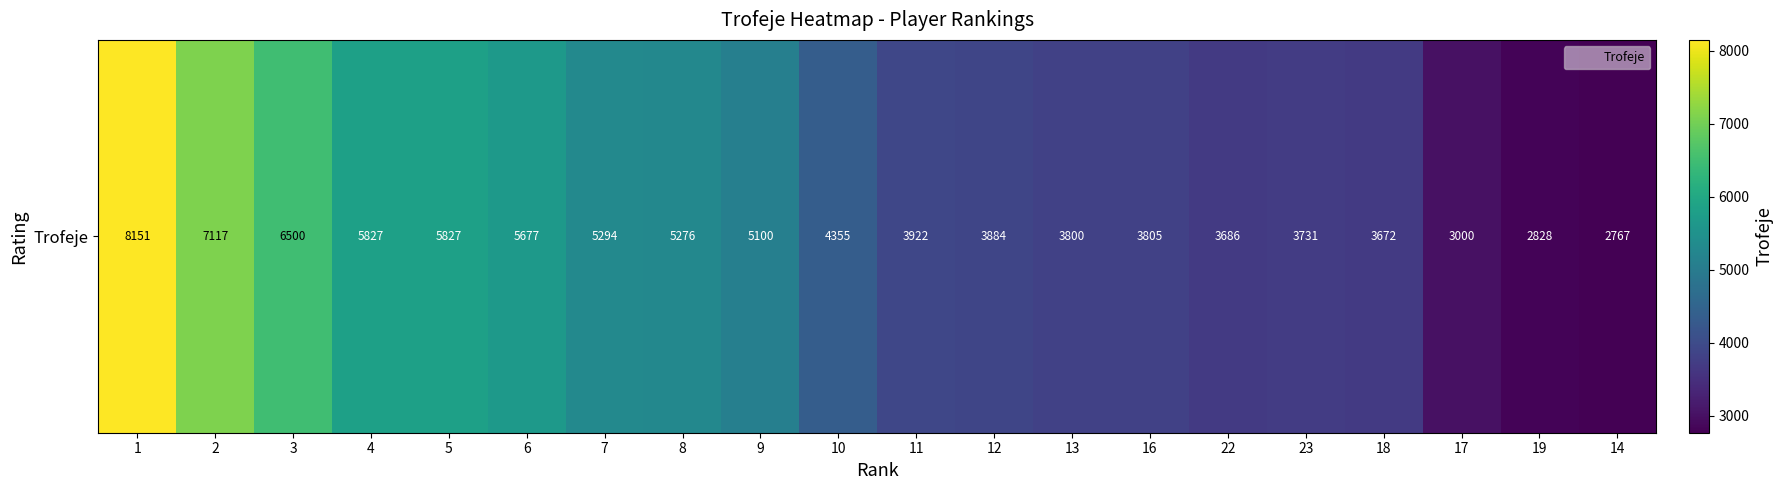

The chart shows a value of 5559 at 22. True or false?

False